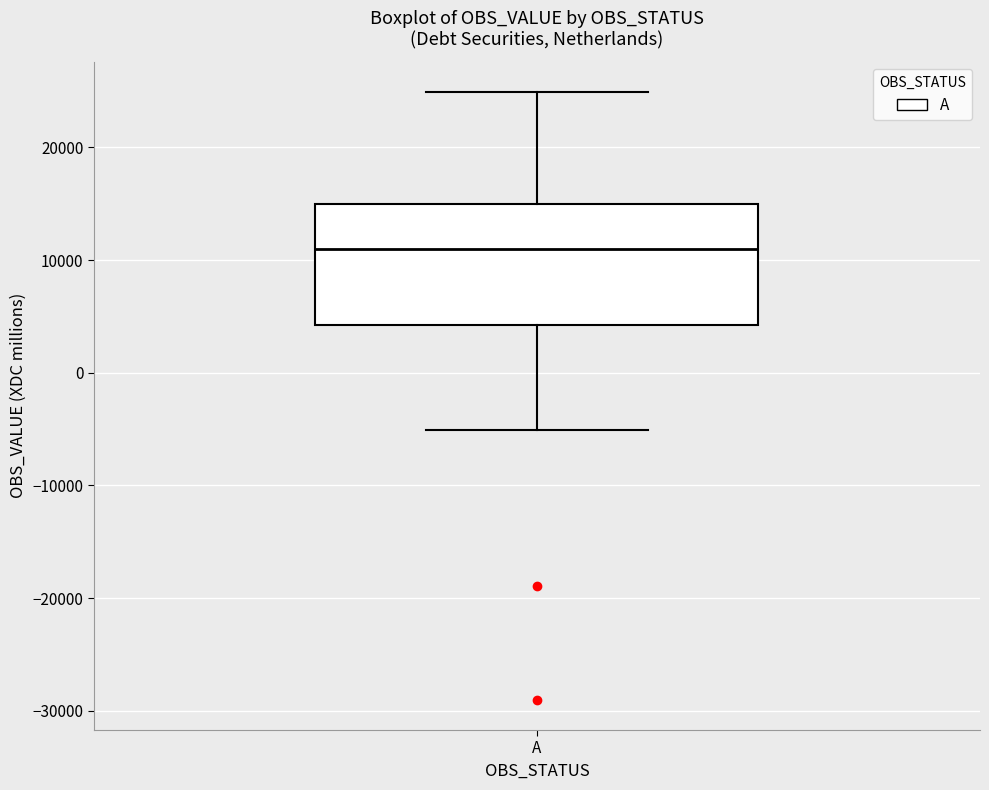

Read this box plot against the y-axis: the position of the median line, the range covered by the box, and the ends of both whiskers. The values are not printed on the chart, so give them approximately, as read against the axis.

median 11000, box 4000 to 15000, whiskers -5000 to 25000